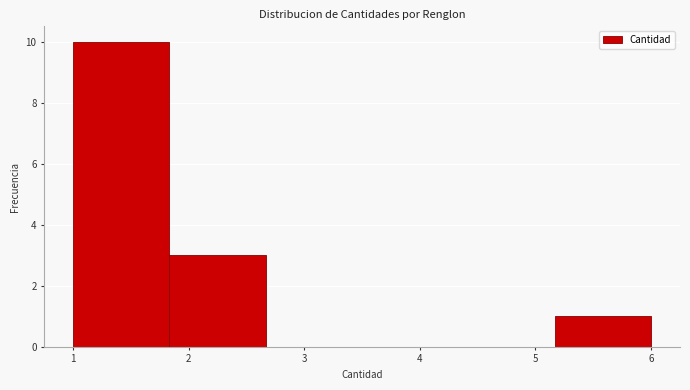

Which range on the x-axis has the tallest bar?

1.0 to 1.8